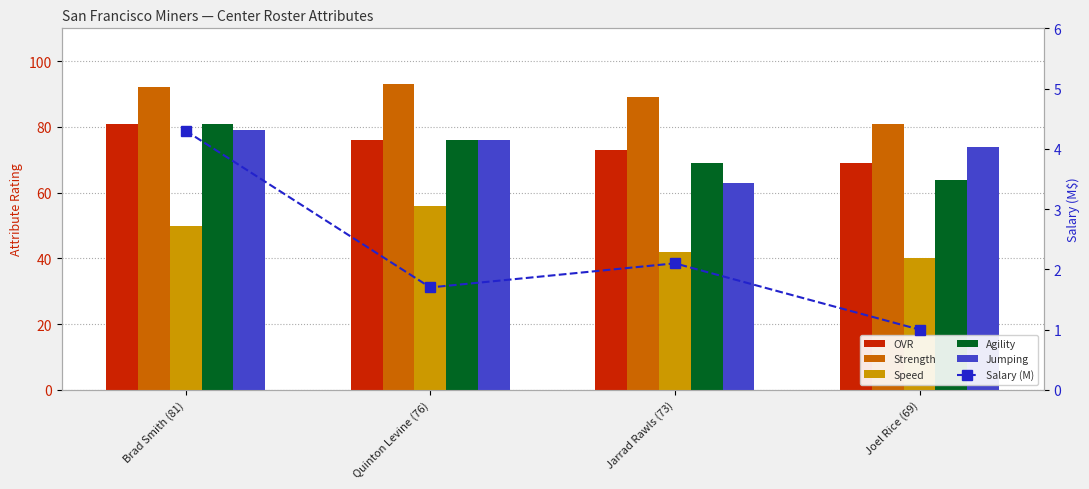

How many groups of bars are there?

4